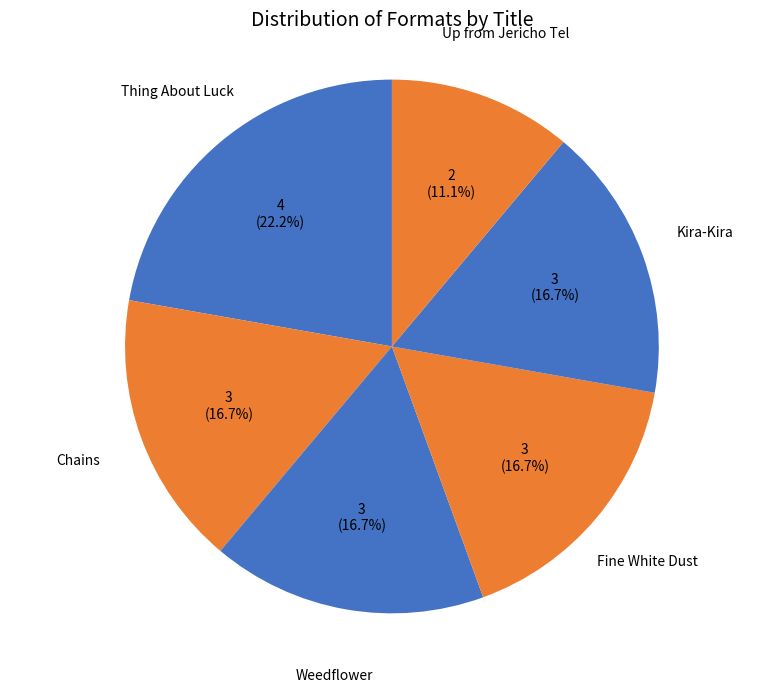

True or false: Chains accounts for 31% of the total.

False